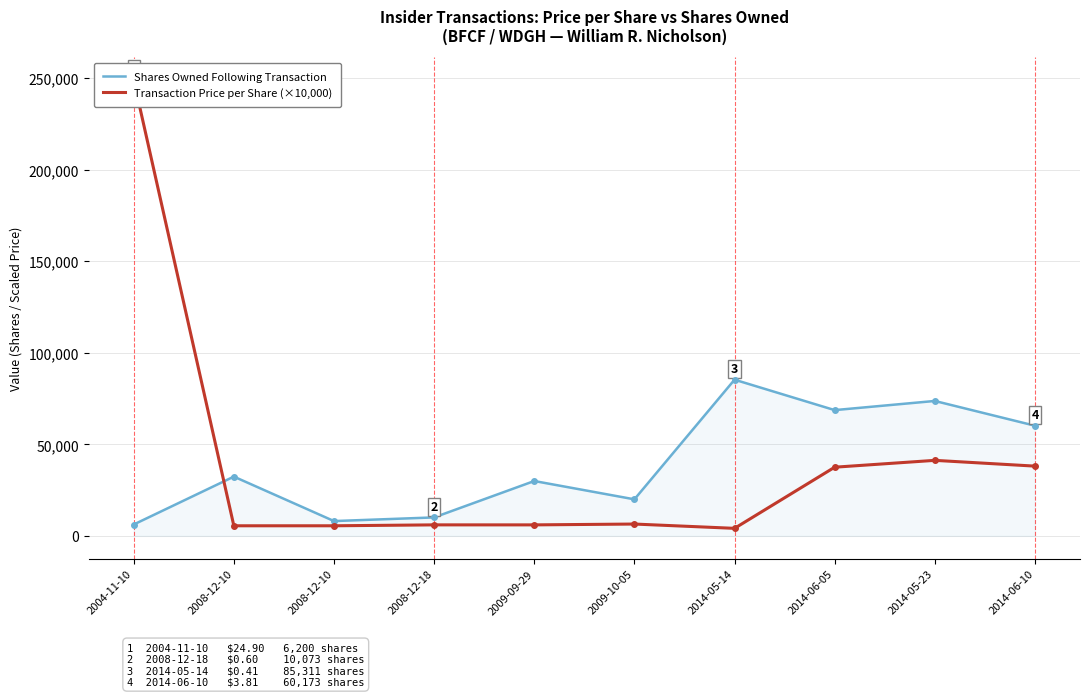

Read the Transaction Price per Share (×10,000) value at 2009-09-29.

5992.0